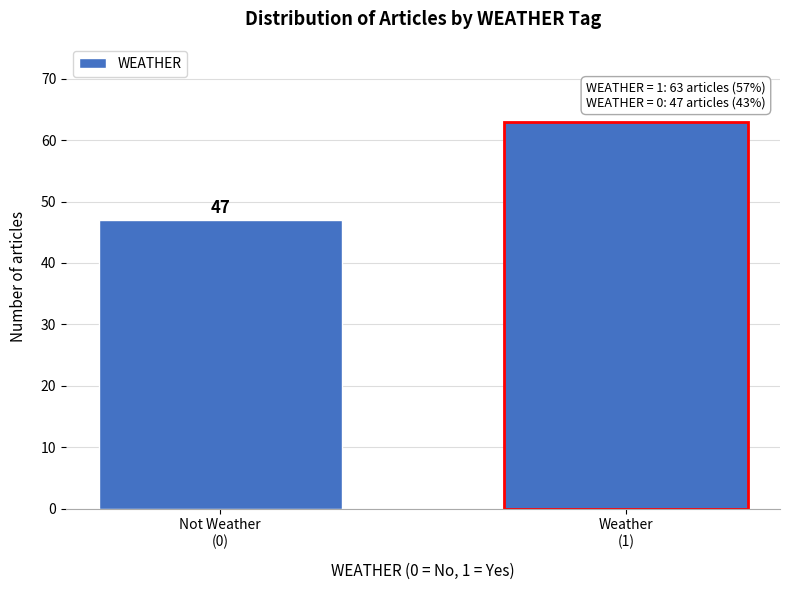

Reading left to right, what are all the values shown in this chart?

47	63